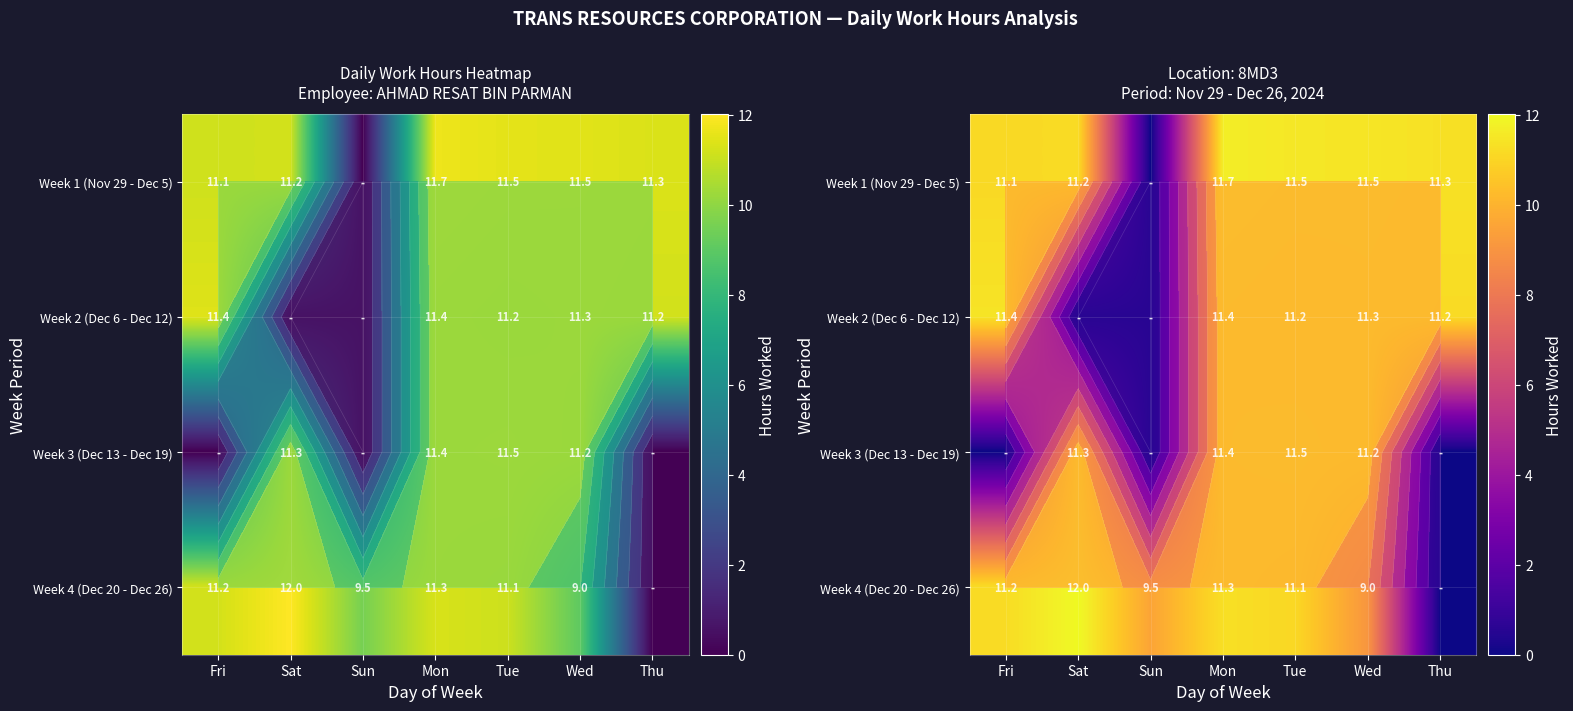

The value of Week 3 (Dec 13 - Dec 19) at Fri is -4.9. True or false?

False